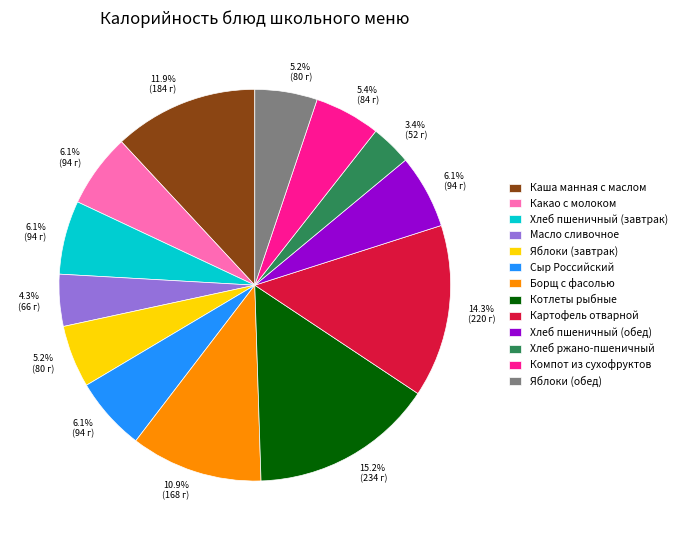

To the nearest percent, what is the difference between the Компот из сухофруктов and Картофель отварной slice percentages?

9%